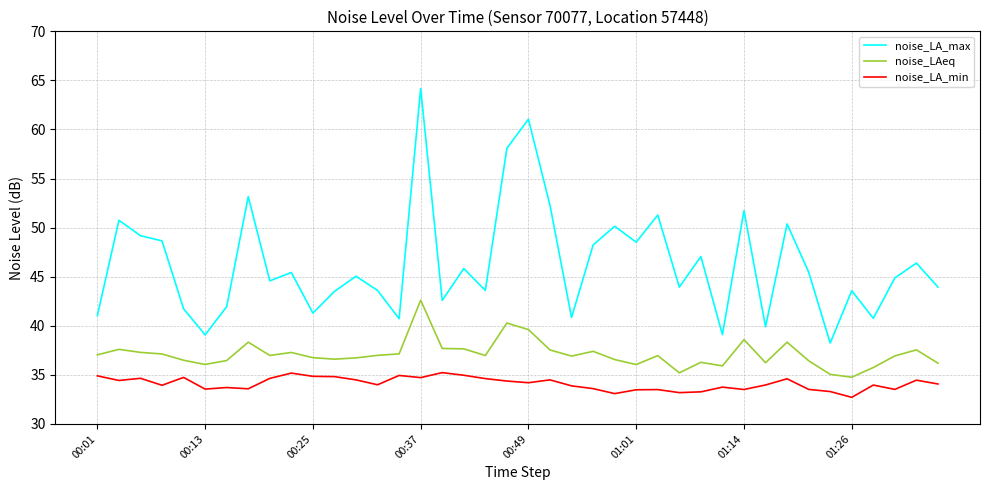

True or false: noise_LAeq and noise_LA_min cross at least once.

False